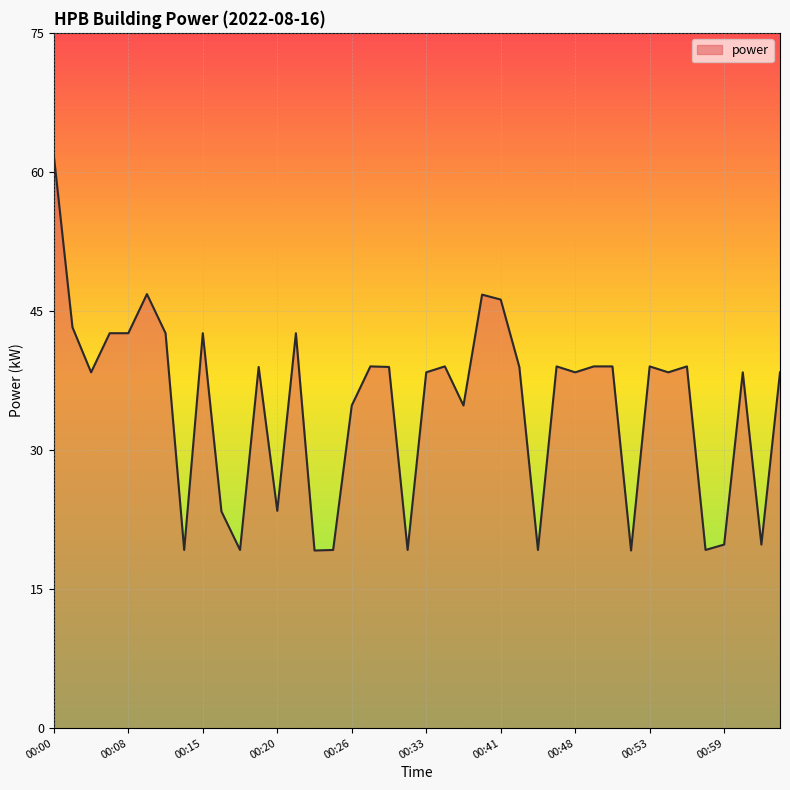

What is the difference between the maximum and minimum values?

42.6